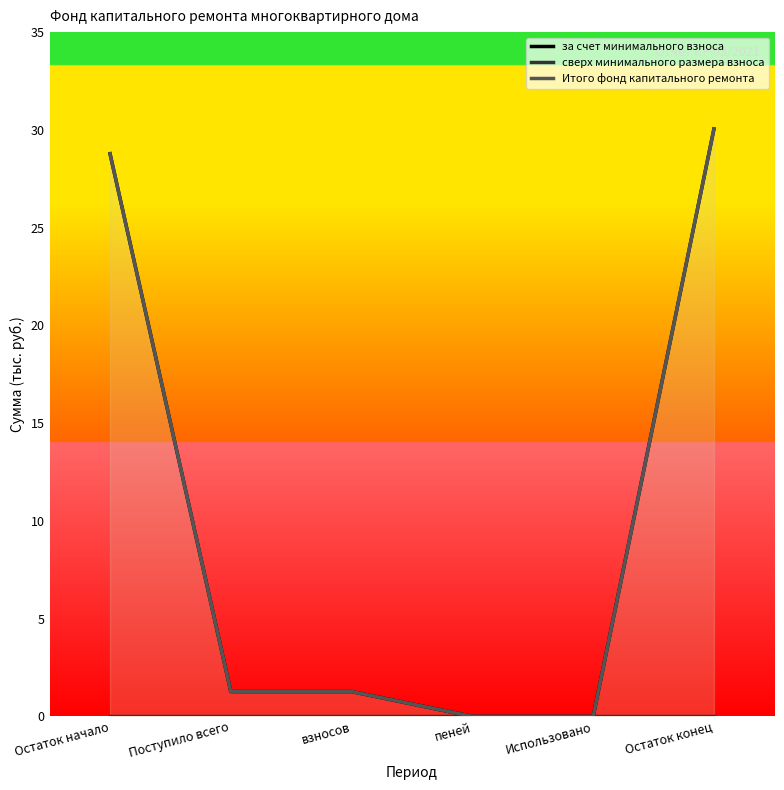

What position from the right is пеней?

3